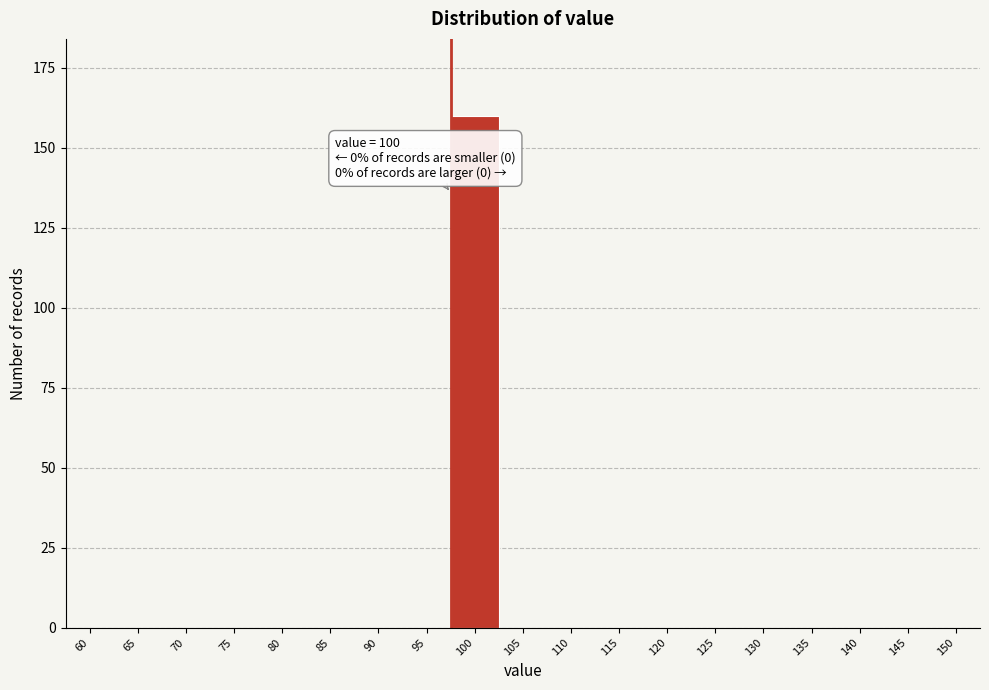

Reading left to right, list all the values displayed in this chart.

60=0	65=0	70=0	75=0	80=0	85=0	90=0	95=0	100=160	105=0	110=0	115=0	120=0	125=0	130=0	135=0	140=0	145=0	150=0